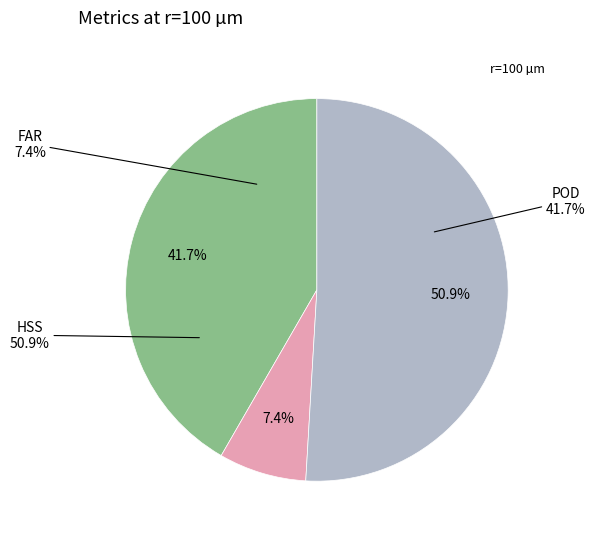

To the nearest percent, what is the difference between the HSS and FAR slice percentages?

44%